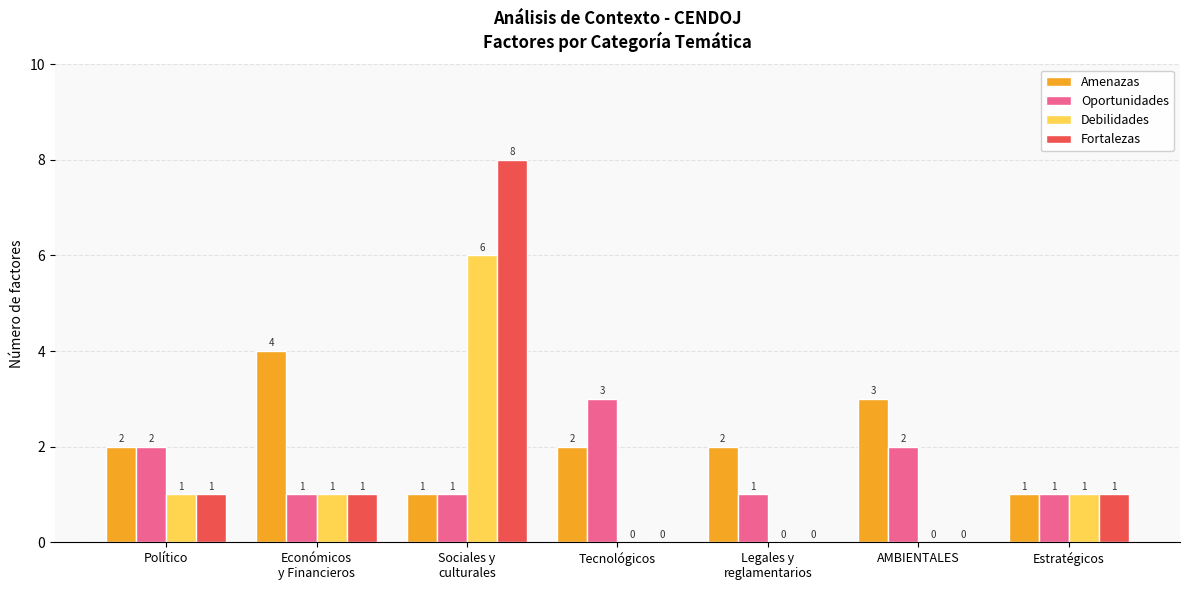

True or false: Debilidades has a value of 0 at Tecnológicos.

True